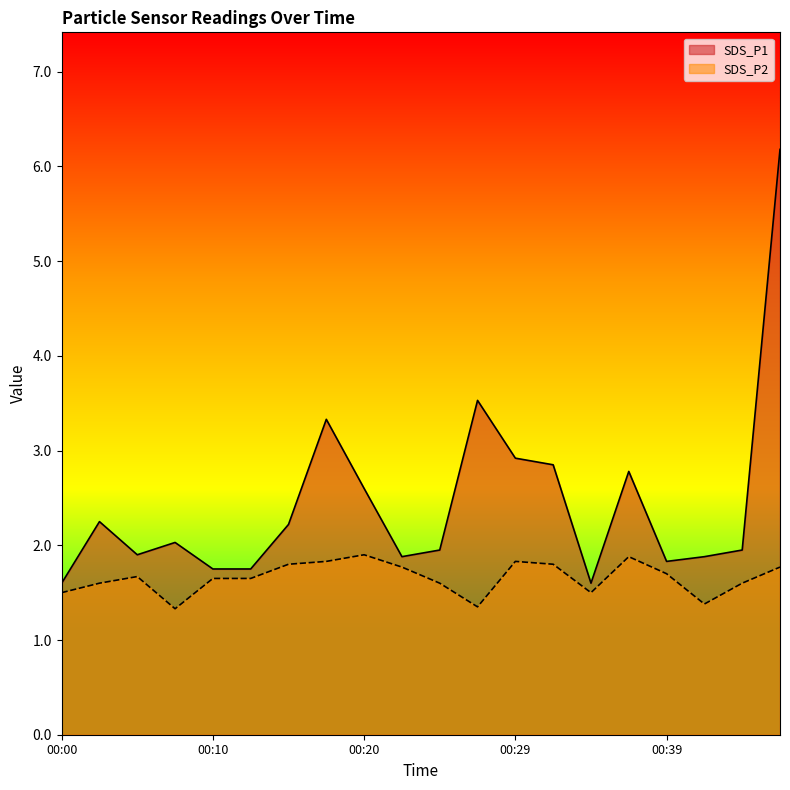

Which series has the largest range (max minus min)?

SDS_P1